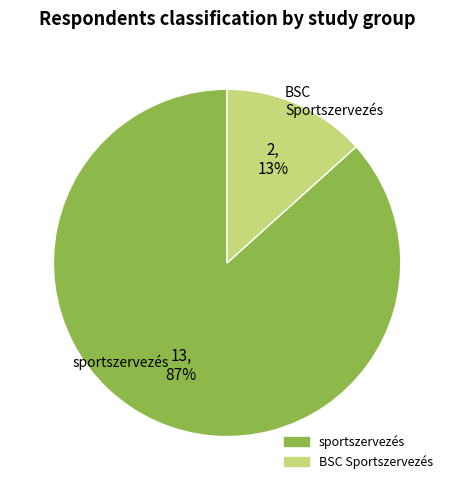

How many segments does this pie chart have?

2